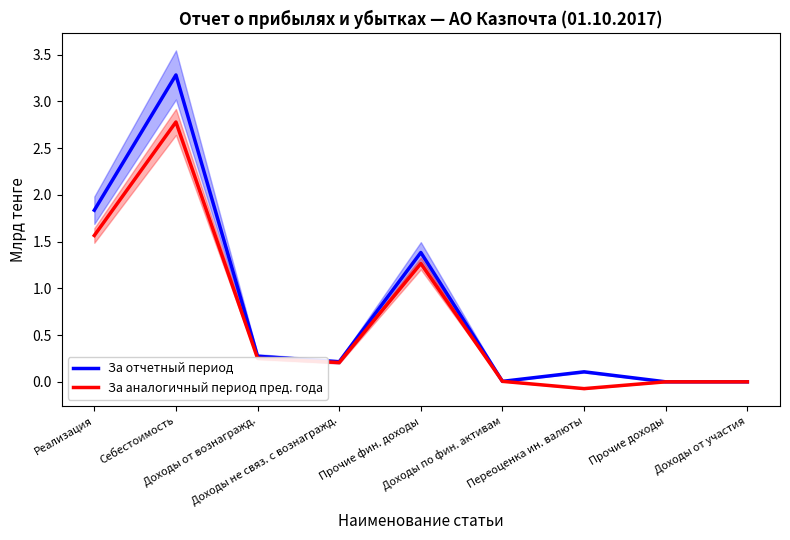

True or false: За отчетный период has a value of 0.4 at Прочие фин. доходы.

False